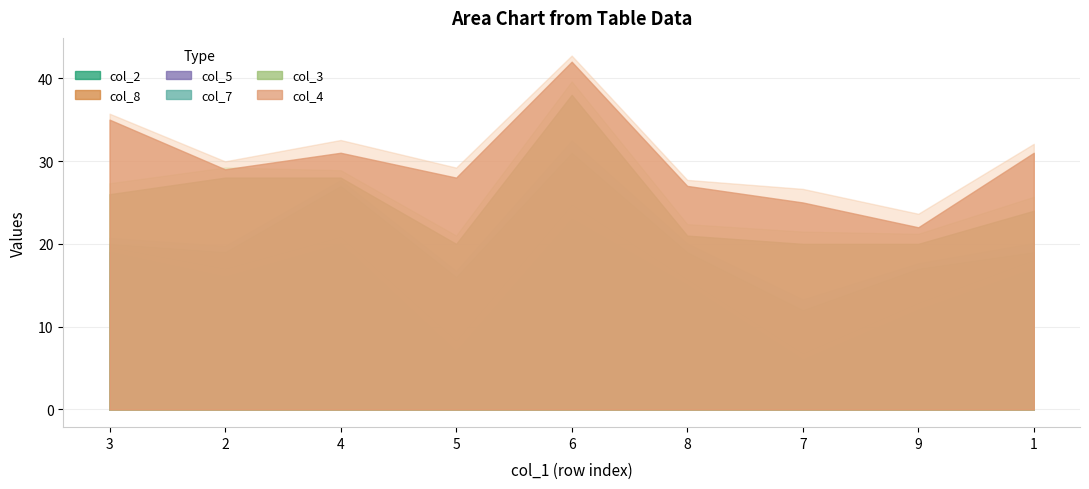

What is the difference between the col_2 values at 4 and 8?

7